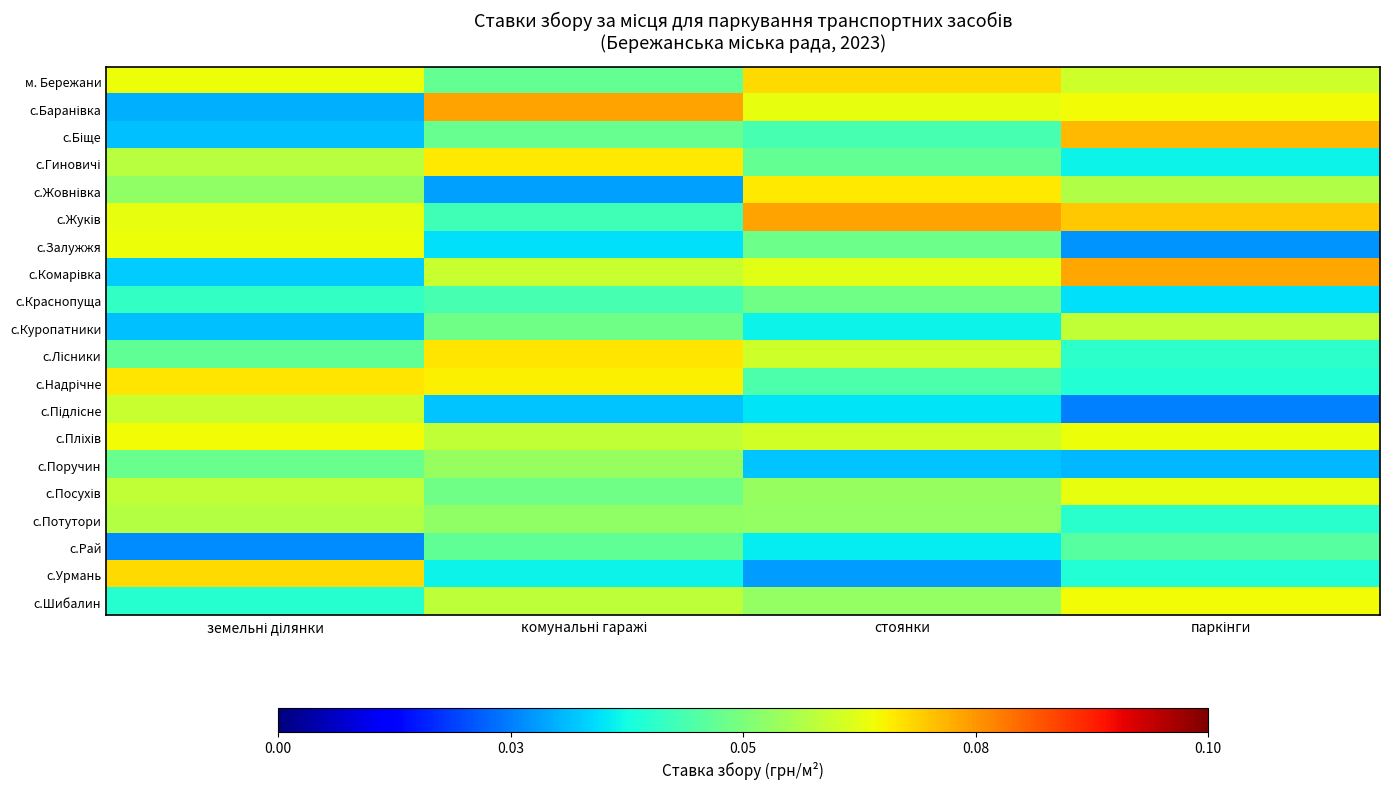

At which category is the sum across all series the highest?

стоянки